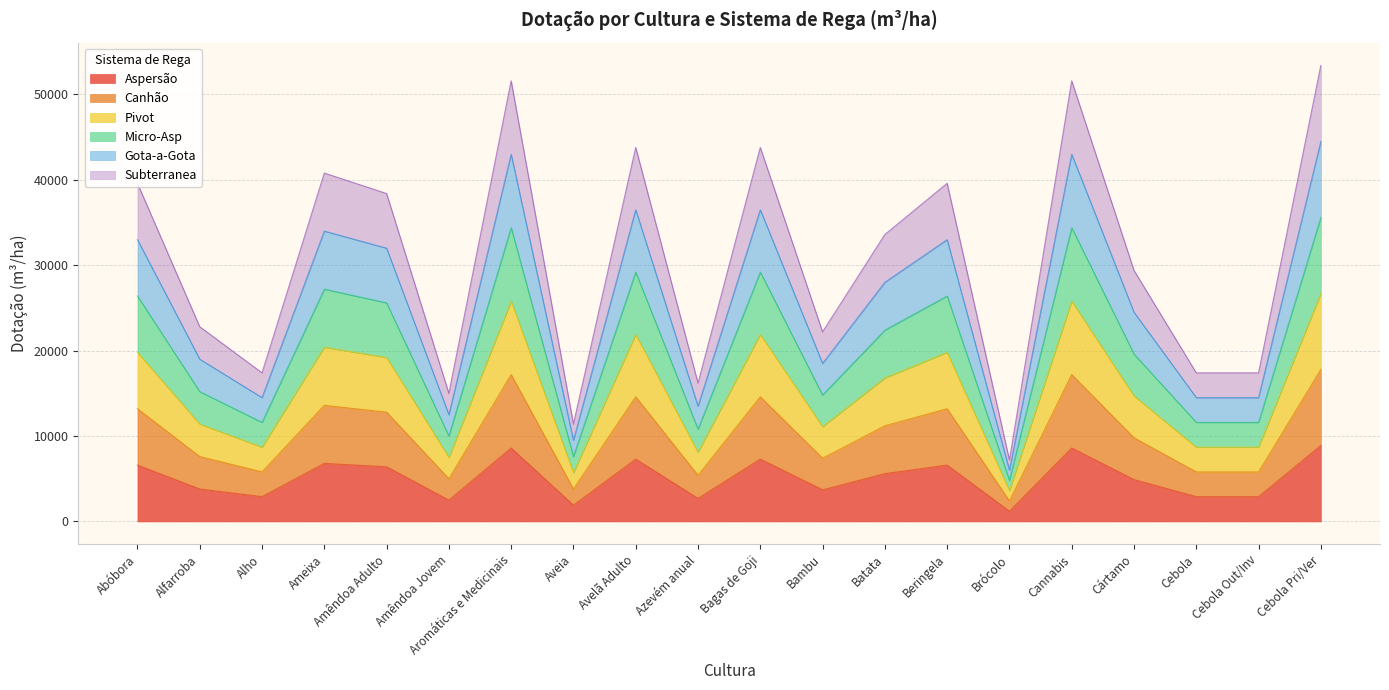

Count the number of data series in this chart.

6